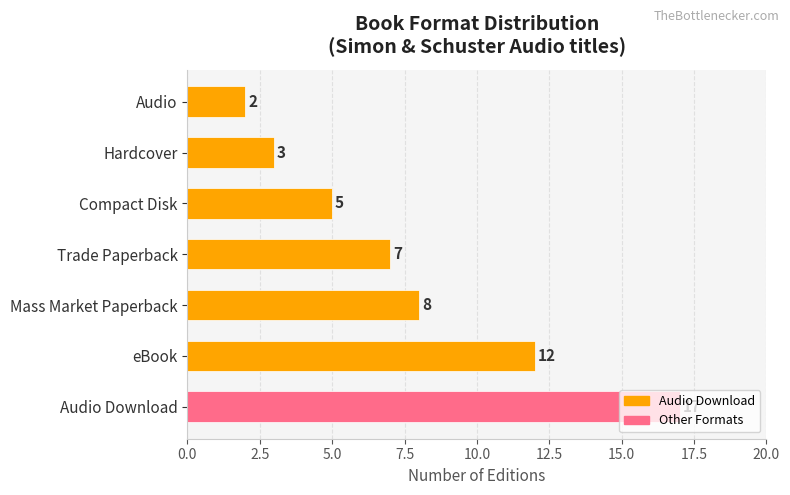

What is the sum of all values?

54